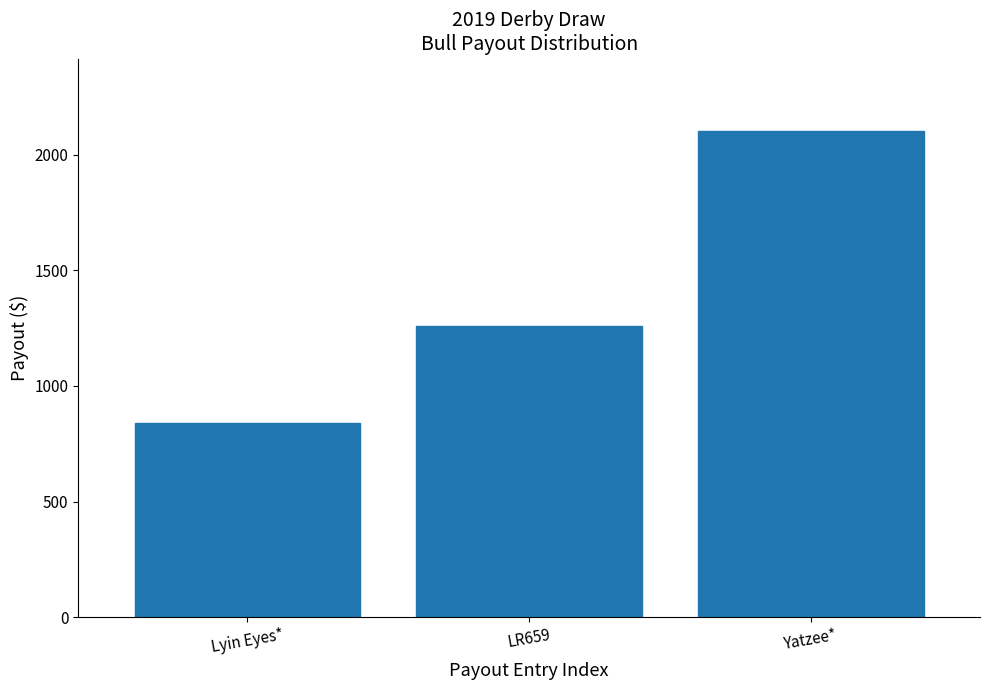

Reading left to right, transcribe all the data shown in this chart.

Lyin Eyes*=840	LR659=1260	Yatzee*=2100